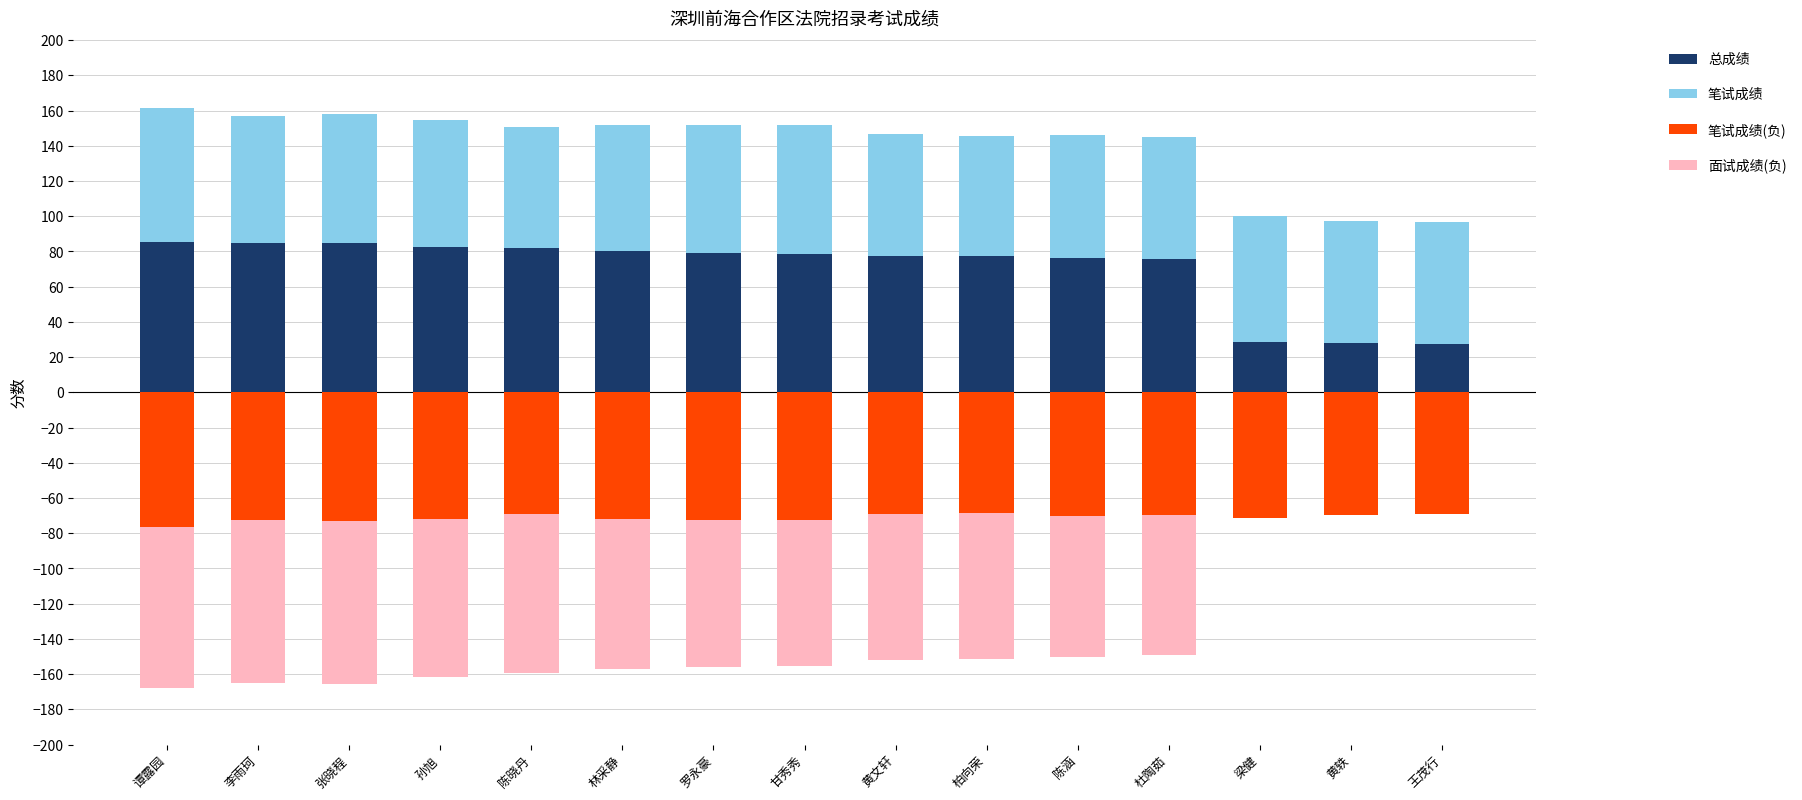

What is the minimum value shown in the chart?

-92.6